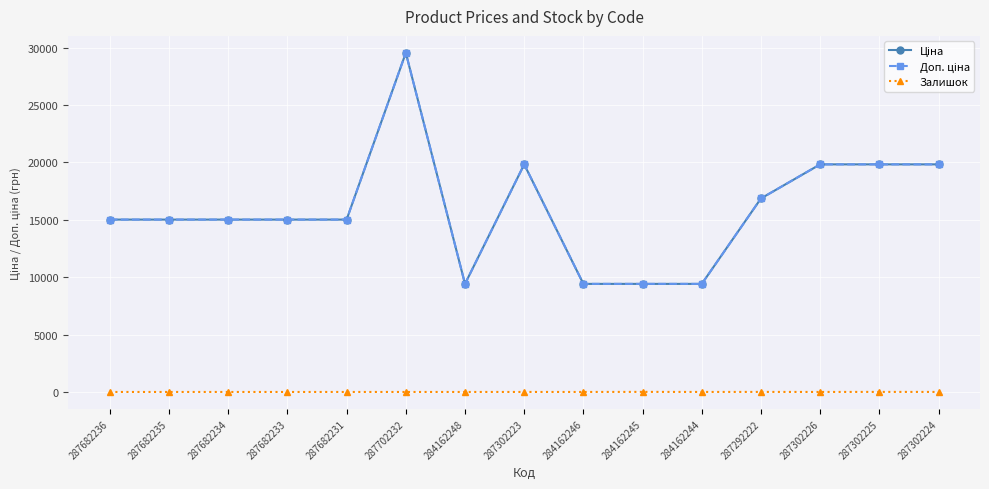

Which series has the largest range (max minus min)?

Ціна